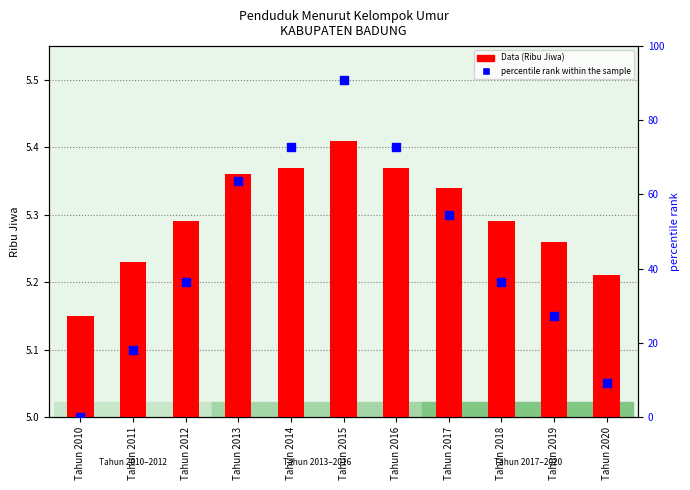

Is the value of percentile rank within the sample at Tahun 2020 greater than the value of Data (Ribu Jiwa) at Tahun 2018?

Yes